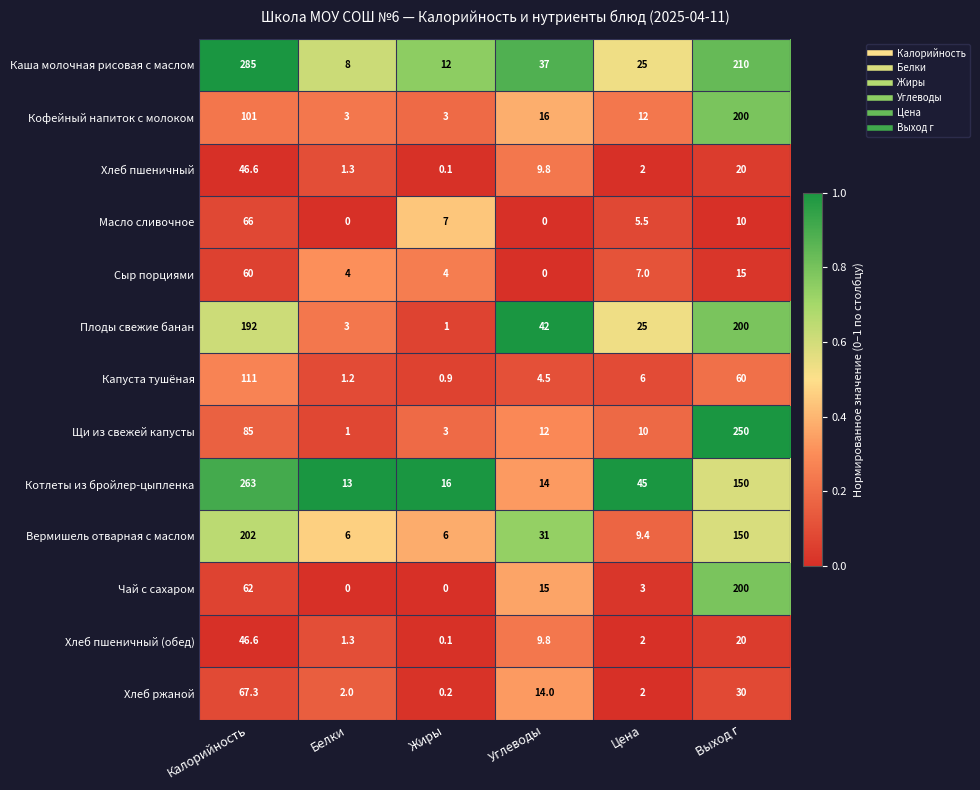

What is the sum of all Каша молочная рисовая с маслом values?

577.0